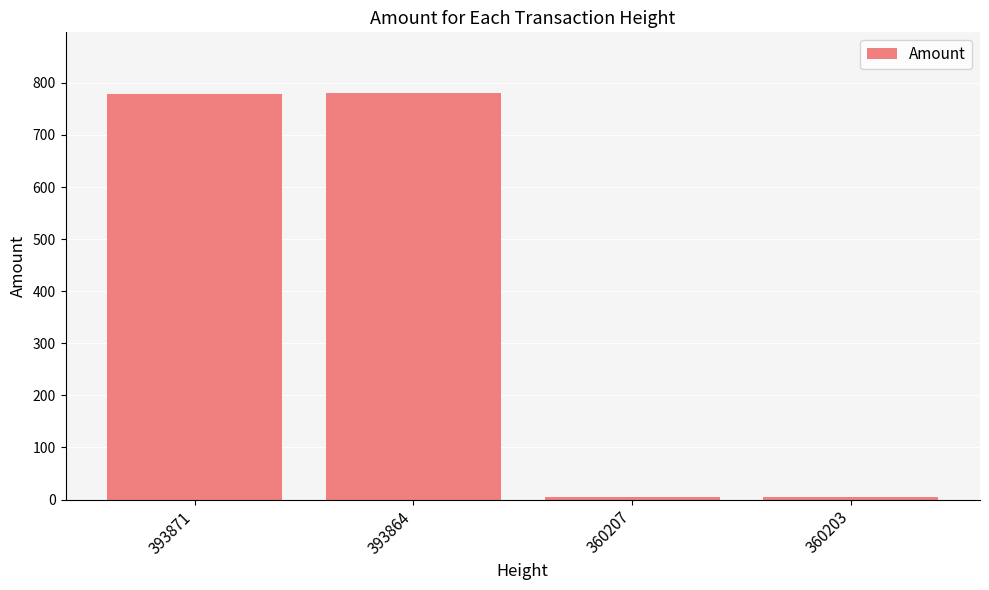

Is it true that the value at 360207 is 4?

True